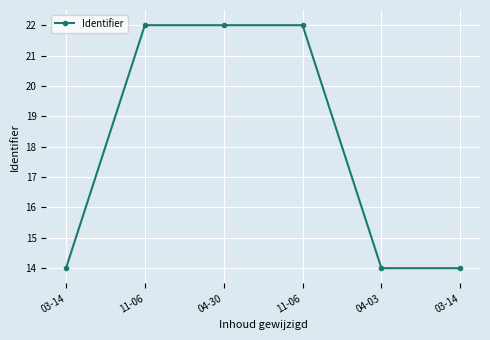

How many categories are shown in the chart?

6